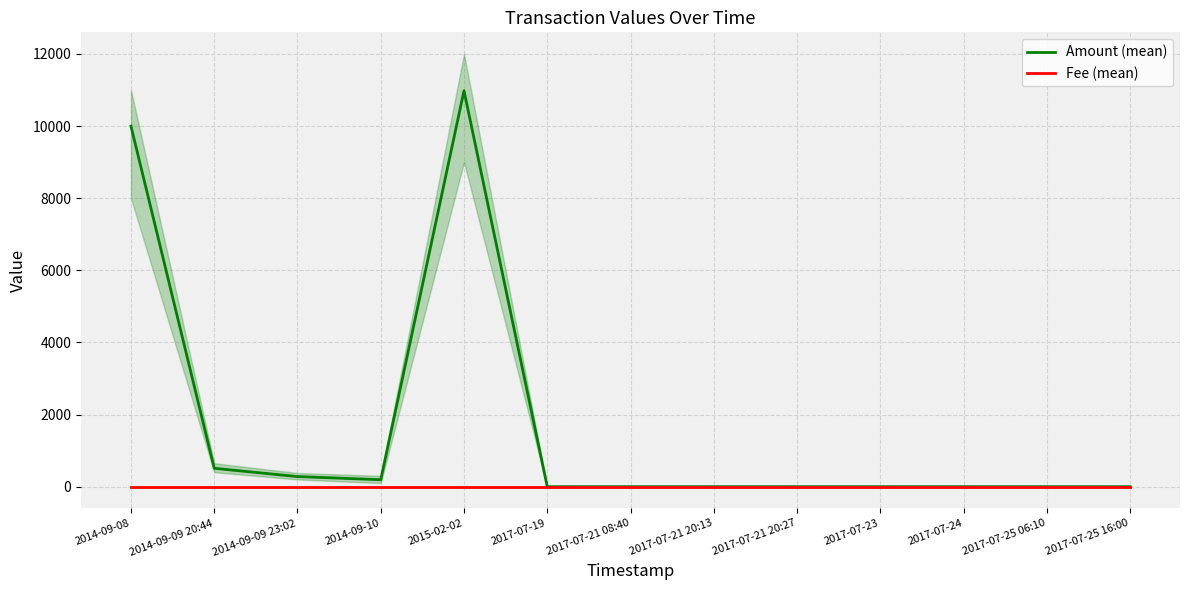

What position from the left is 2017-07-21 08:40?

7